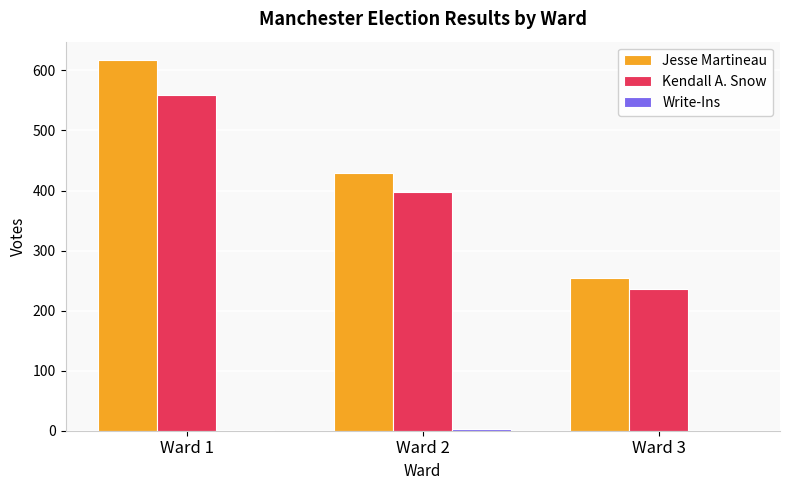

What is the sum of all Jesse Martineau values?

1300